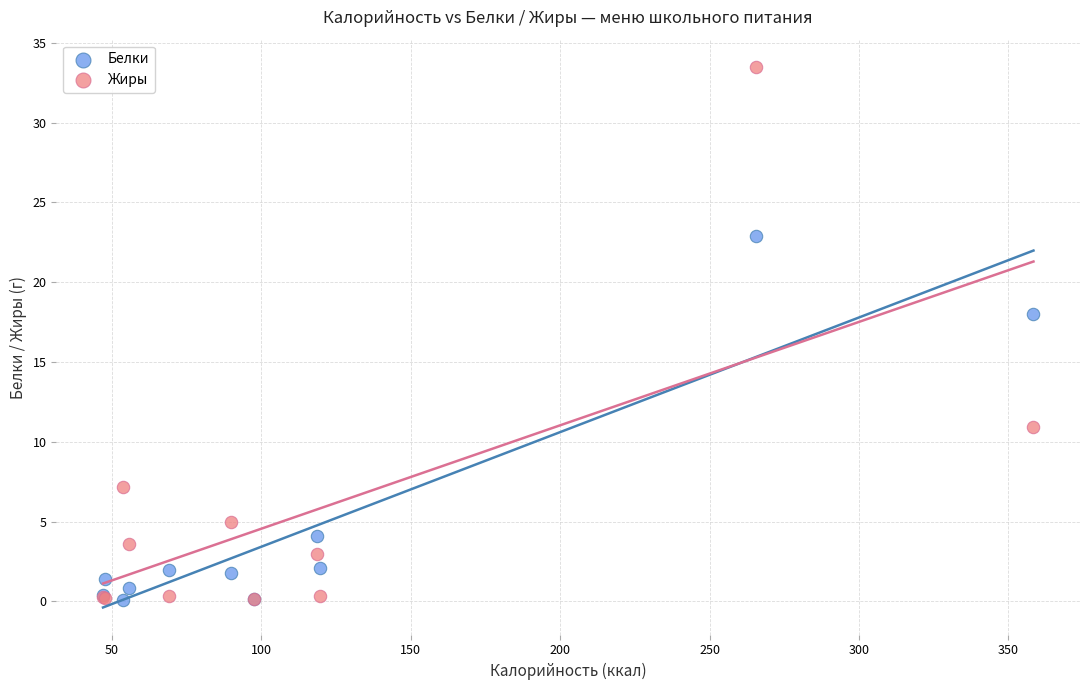

What are all the series names shown in the legend?

Белки, Жиры